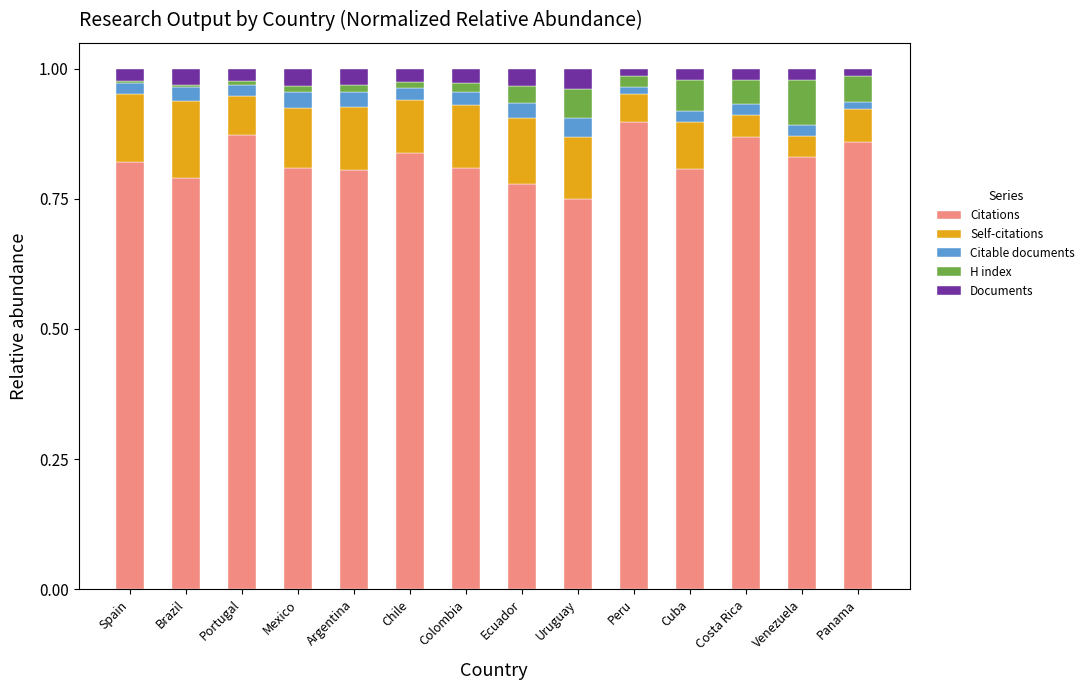

Is it true that Citations equals 1.4 at Colombia?

False